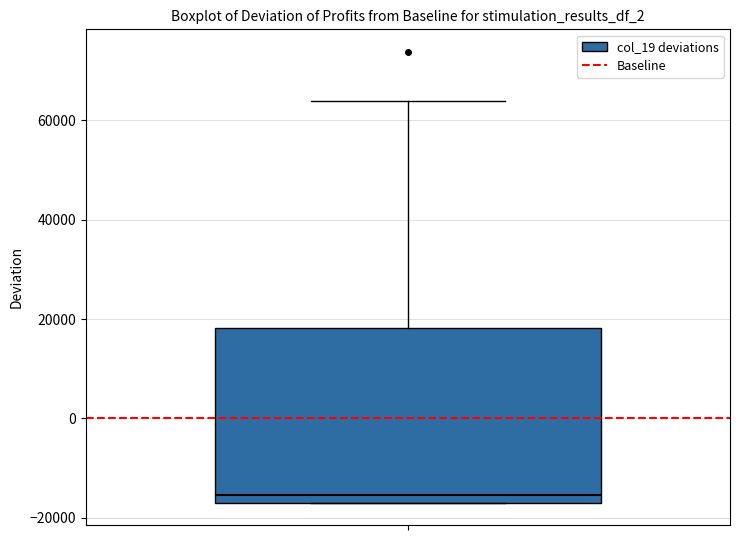

Where does the upper whisker of the box end on the y-axis? The values are not printed on the chart, so give them approximately, as read against the axis.

64000